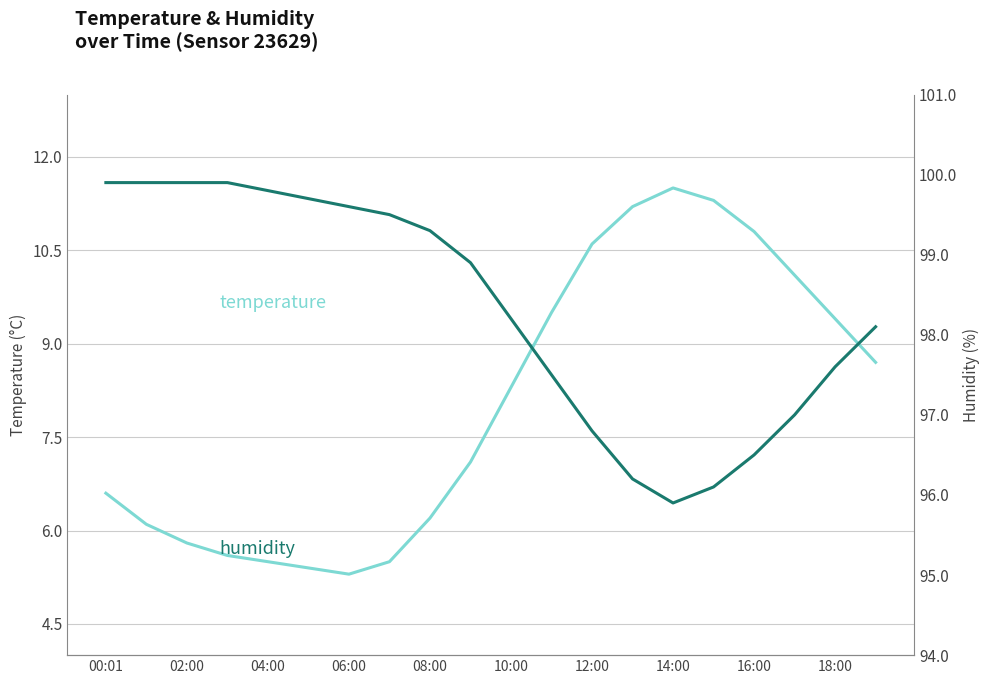

What position from the right is 12:00?

8